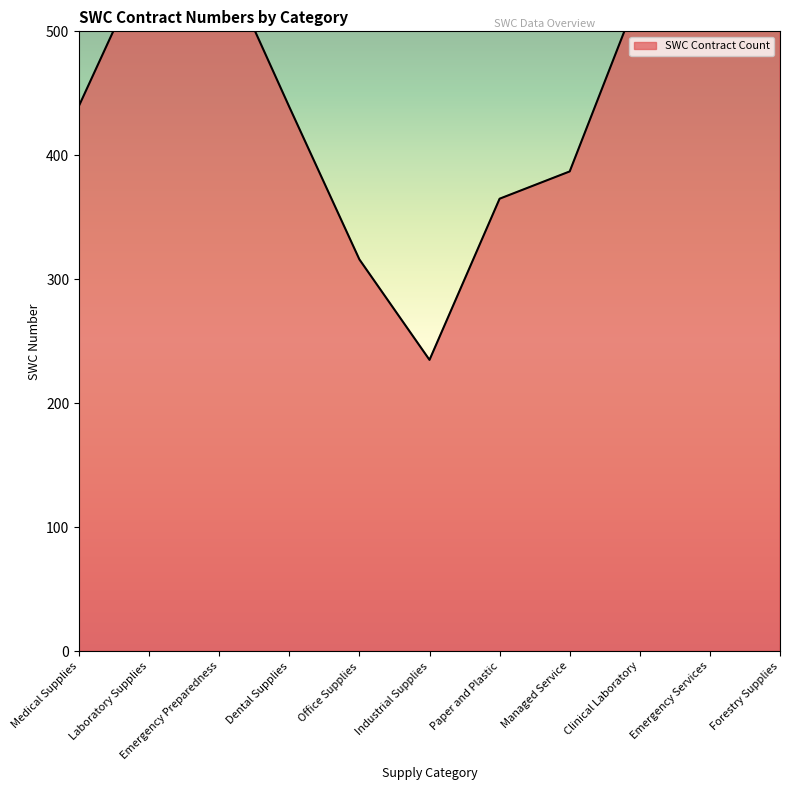

What value does the data have at Forestry Supplies, to the nearest 10?

540